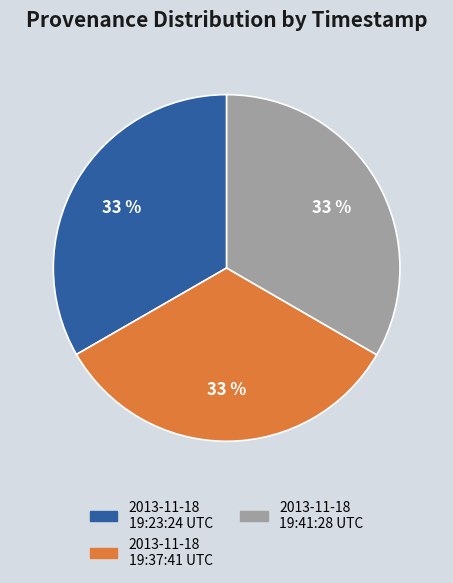

Is 2013-11-18 19:23:24 UTC the majority of the pie?

No